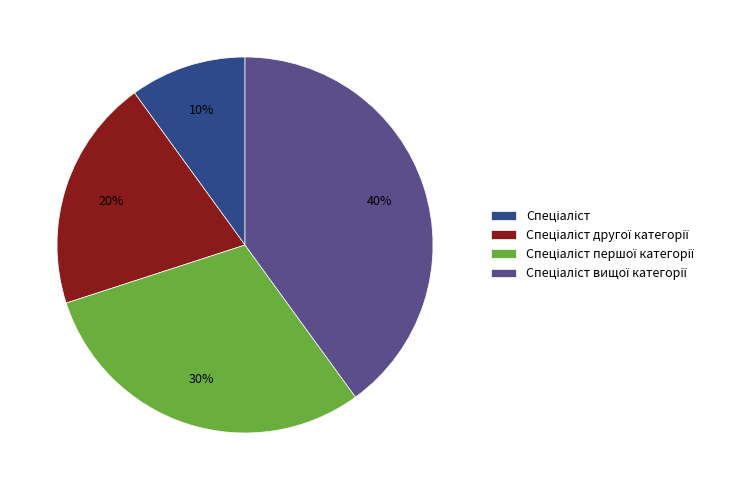

To the nearest percent, what is the average slice percentage?

25%